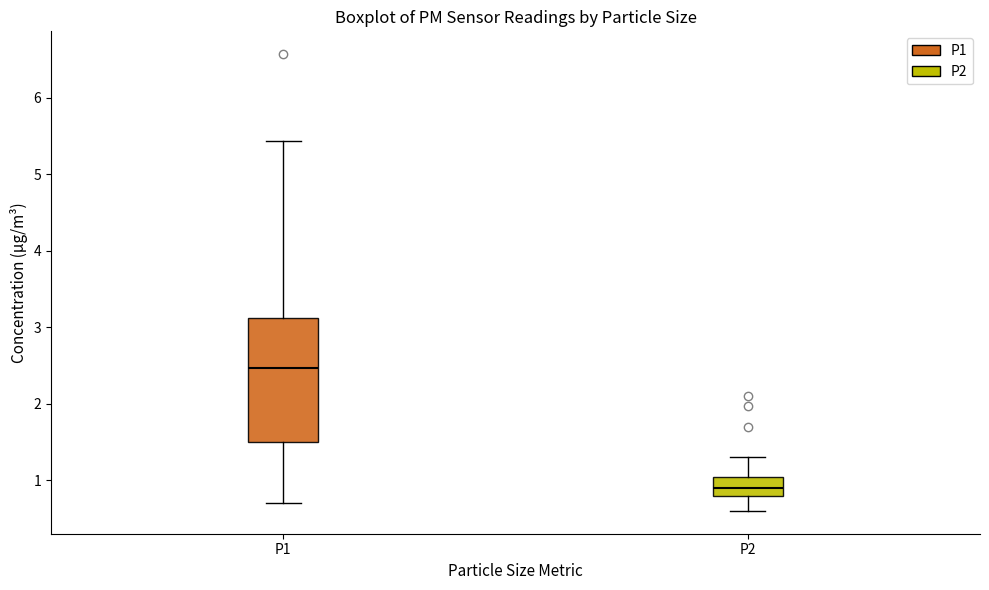

Which box has the highest median line?

P1